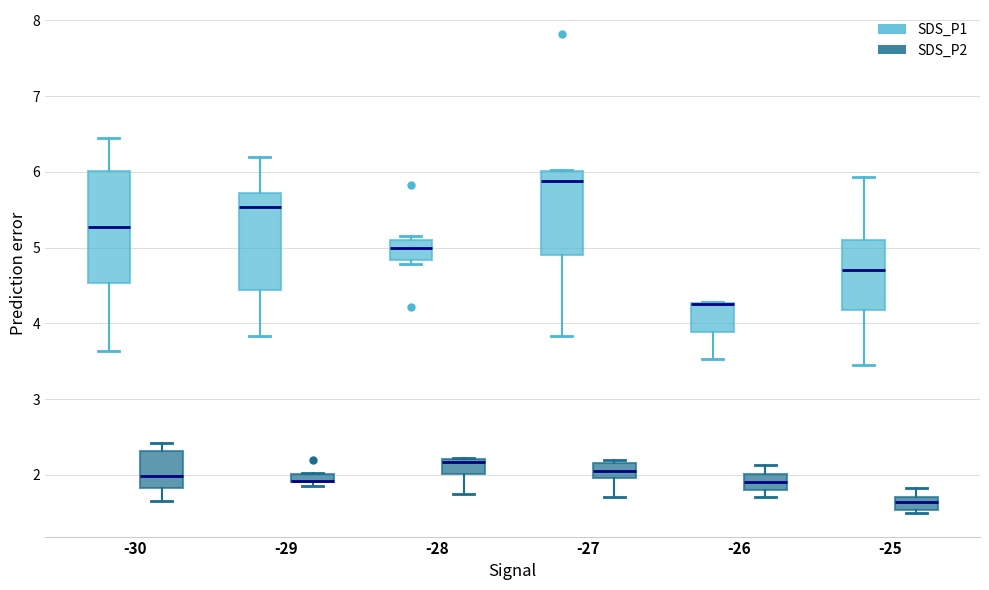

Where is the upper edge of the box for -30 (SDS_P1) on the y-axis? The values are not printed on the chart, so give them approximately, as read against the axis.

6.0